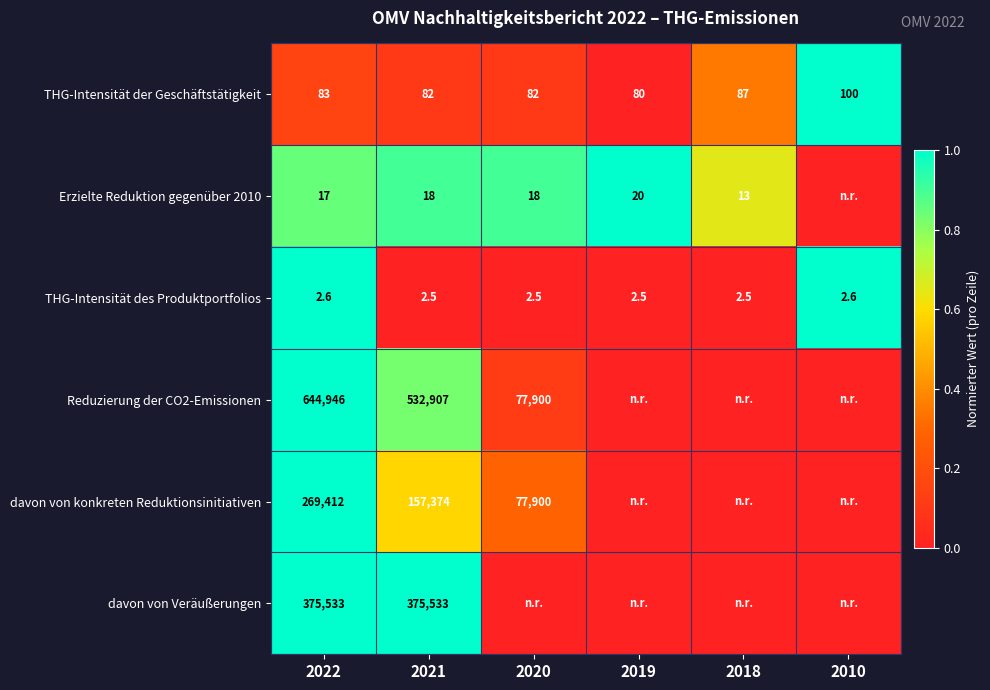

The davon von Veräußerungen series shows 109137.4 at 2022. True or false?

False